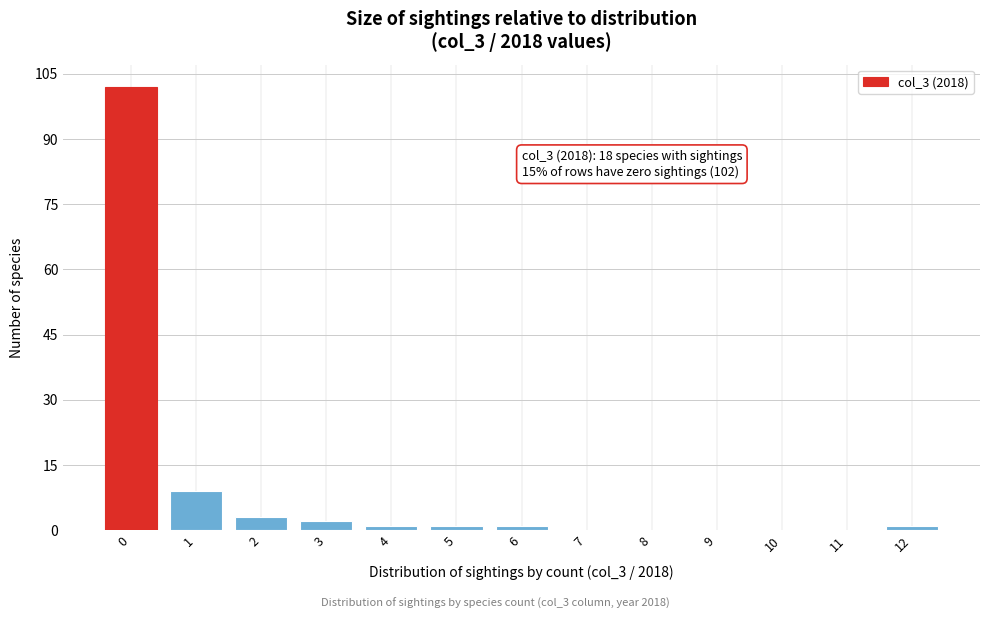

Reading right to left, extract all data points from this chart.

12=1	11=0	10=0	9=0	8=0	7=0	6=1	5=1	4=1	3=2	2=3	1=9	0=102